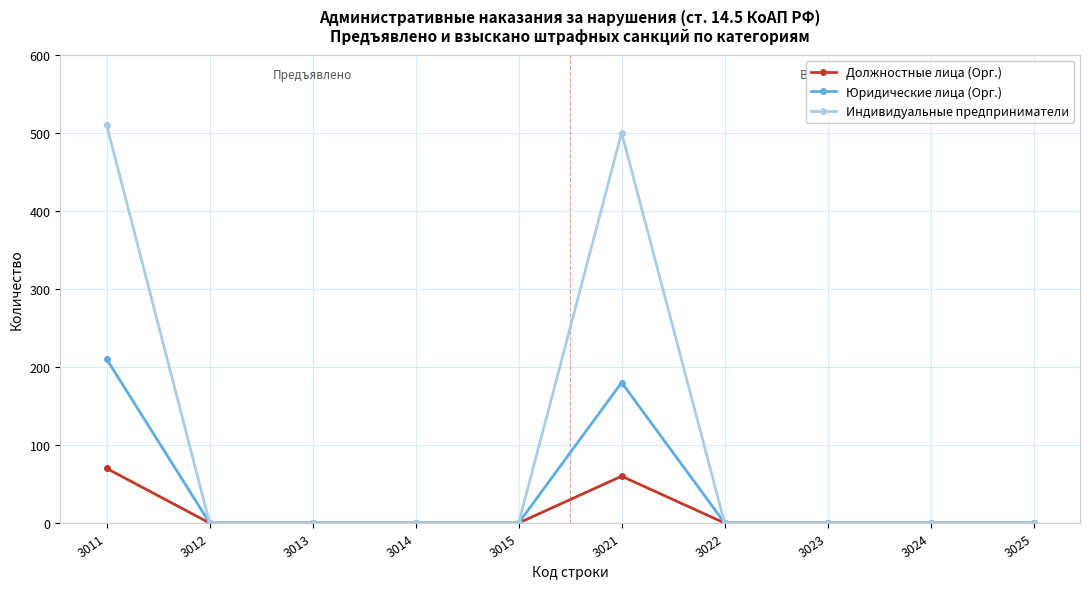

Which series has the widest spread of values?

Индивидуальные предприниматели